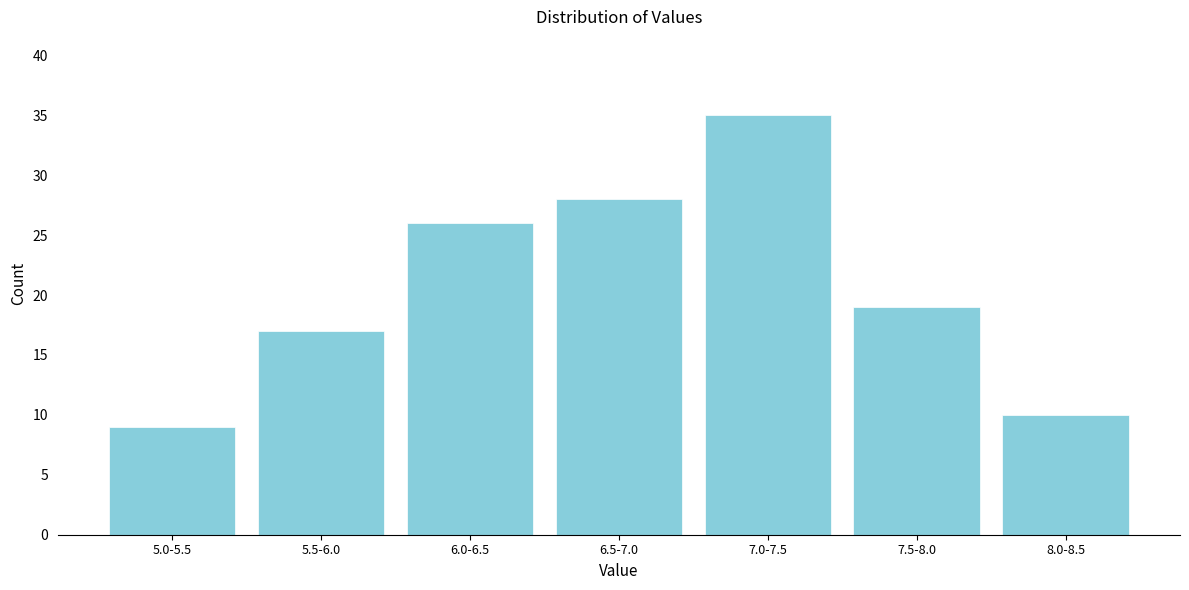

Reading left to right, extract all data points from this chart.

5.0-5.5=9	5.5-6.0=17	6.0-6.5=26	6.5-7.0=28	7.0-7.5=35	7.5-8.0=19	8.0-8.5=10